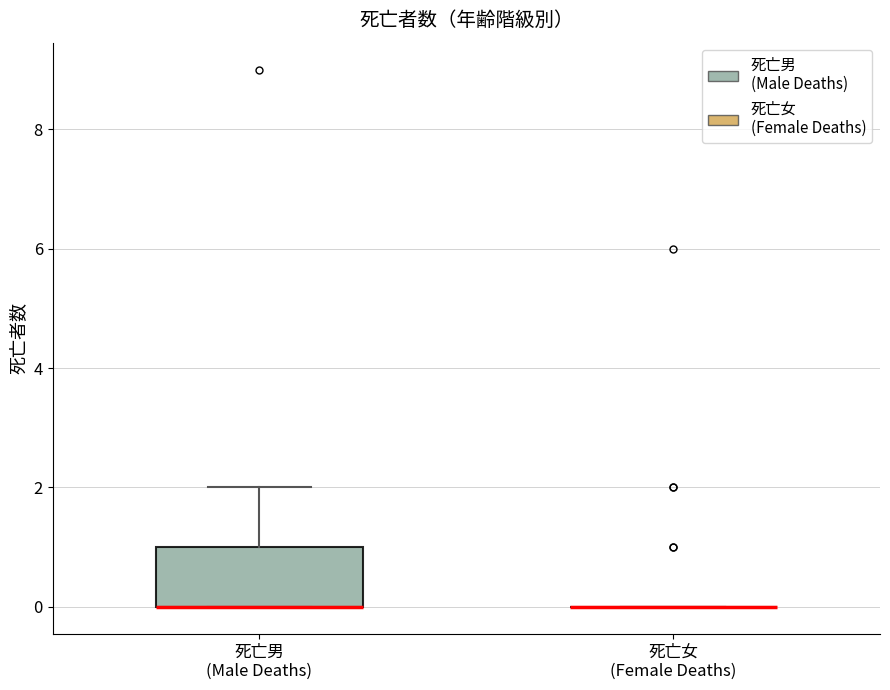

Reading left to right, read every box against the y-axis: the position of its median line, the range the box covers, and the ends of its whiskers. The values are not printed on the chart, so give them approximately, as read against the axis.

死亡男 (Male Deaths): median 0 (drawn on the box's lower edge), box 0 to 1, whiskers 0 to 2
死亡女 (Female Deaths): box collapsed to a line at 0, whiskers 0 to 0